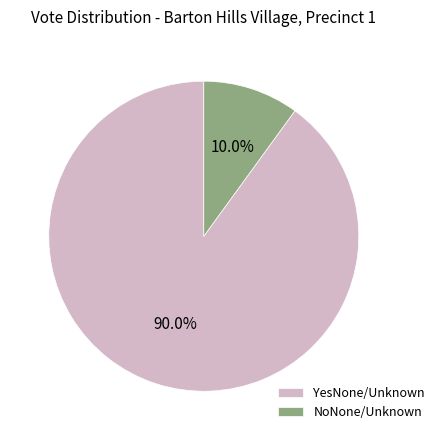

Which has a higher value, YesNone/Unknown or NoNone/Unknown?

YesNone/Unknown